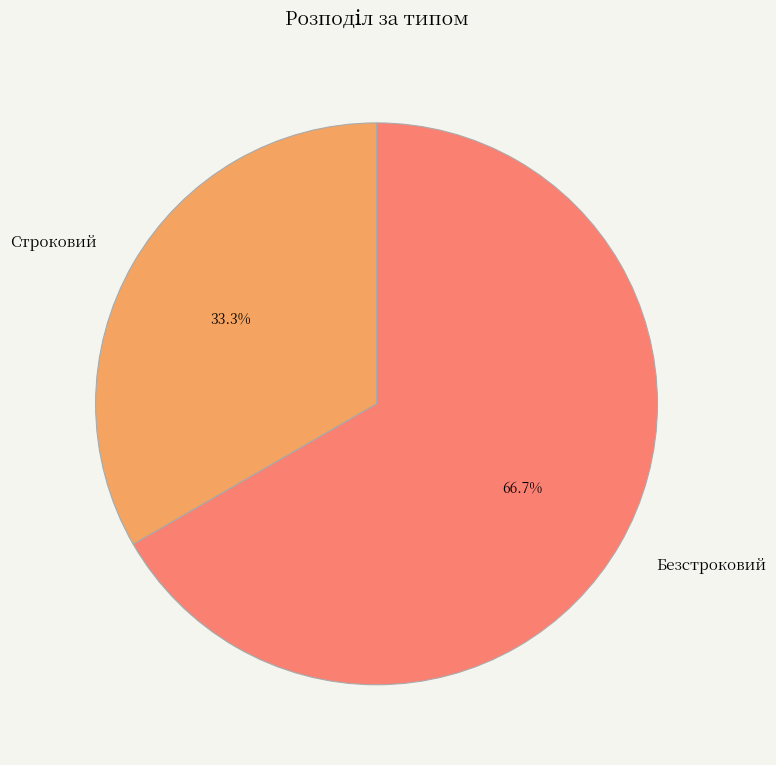

True or false: Строковий accounts for 21% of the total.

False